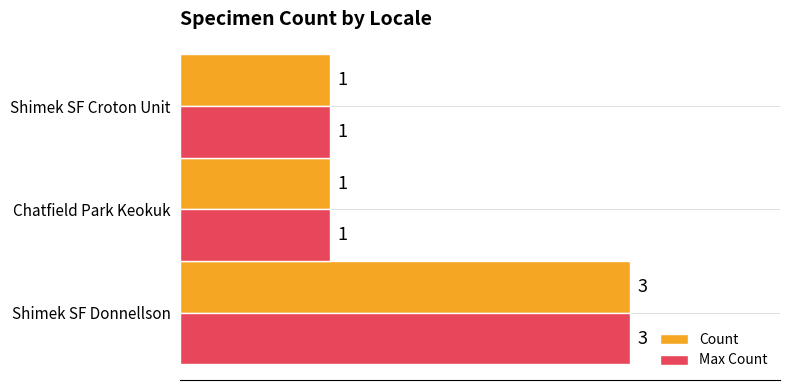

Count the Max Count values in the range 1 to 3.

3